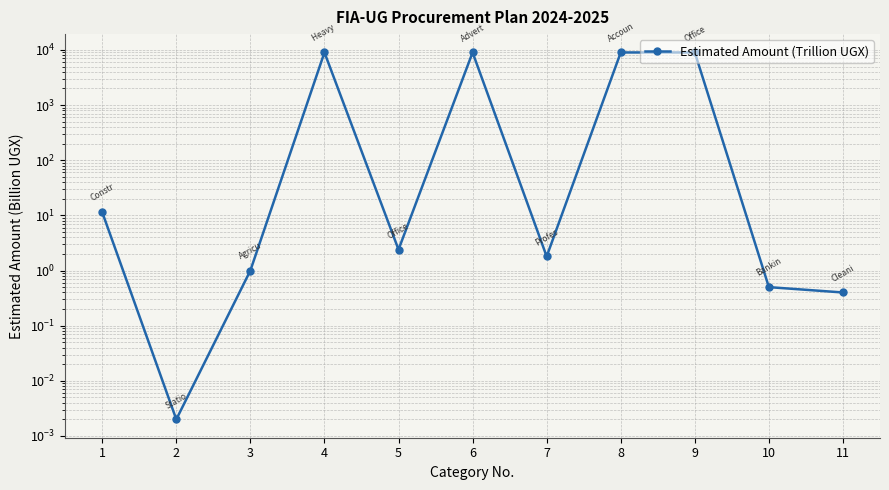

What is the maximum value shown in the chart?

9001.7